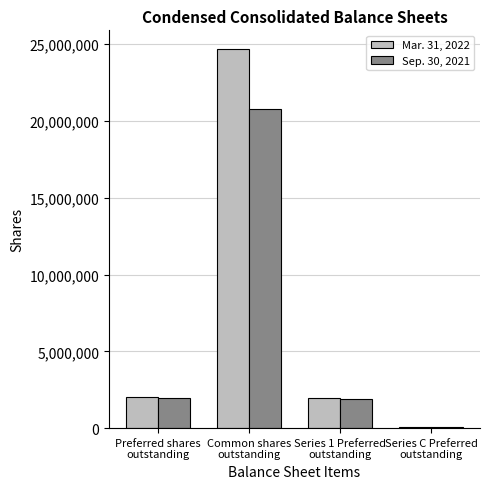

The value of Sep. 30, 2021 at Series C Preferred
outstanding is 50000. True or false?

True